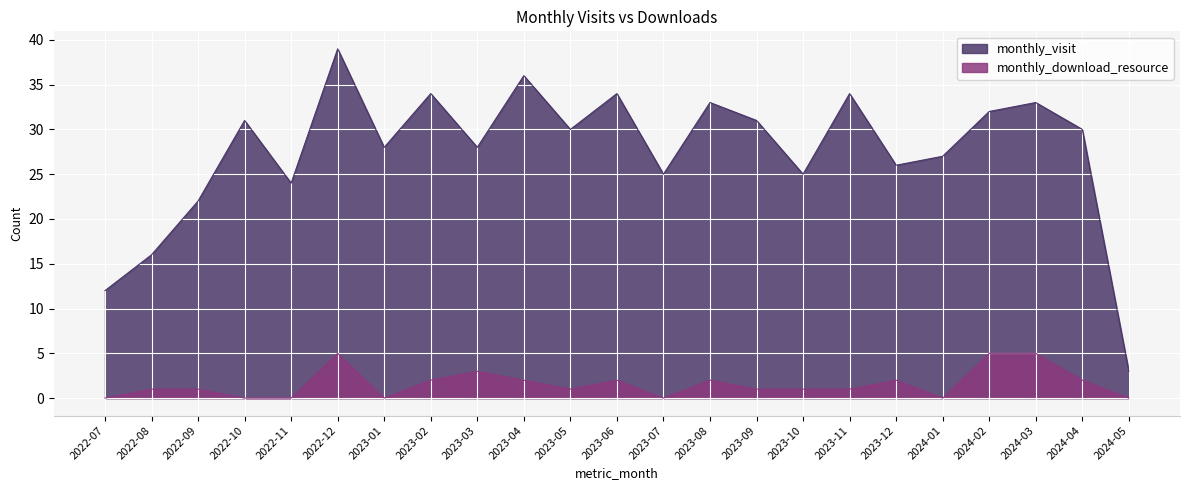

What are all the series names shown in the legend?

monthly_visit, monthly_download_resource